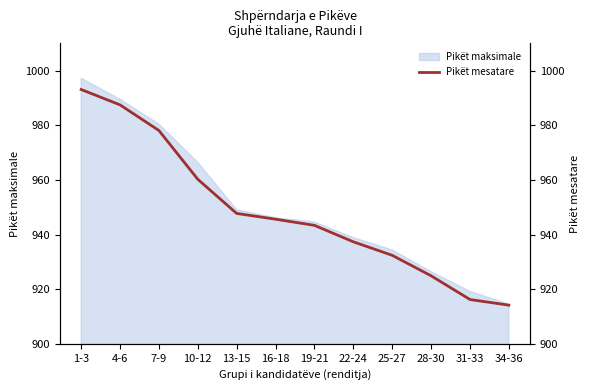

What position from the right is 7-9?

10